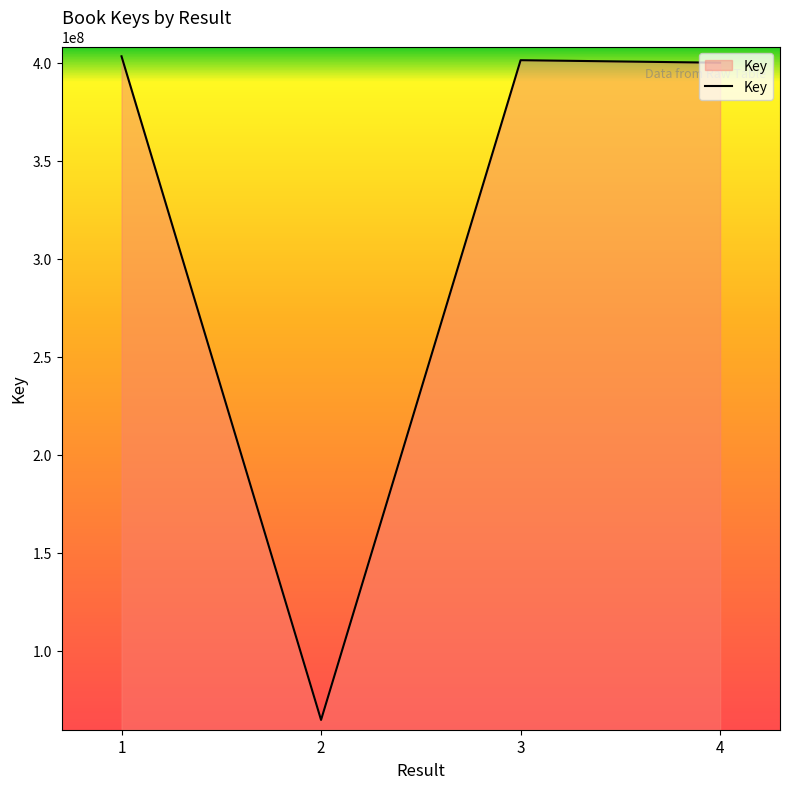

What is the difference between the second highest and minimum values?

336833020